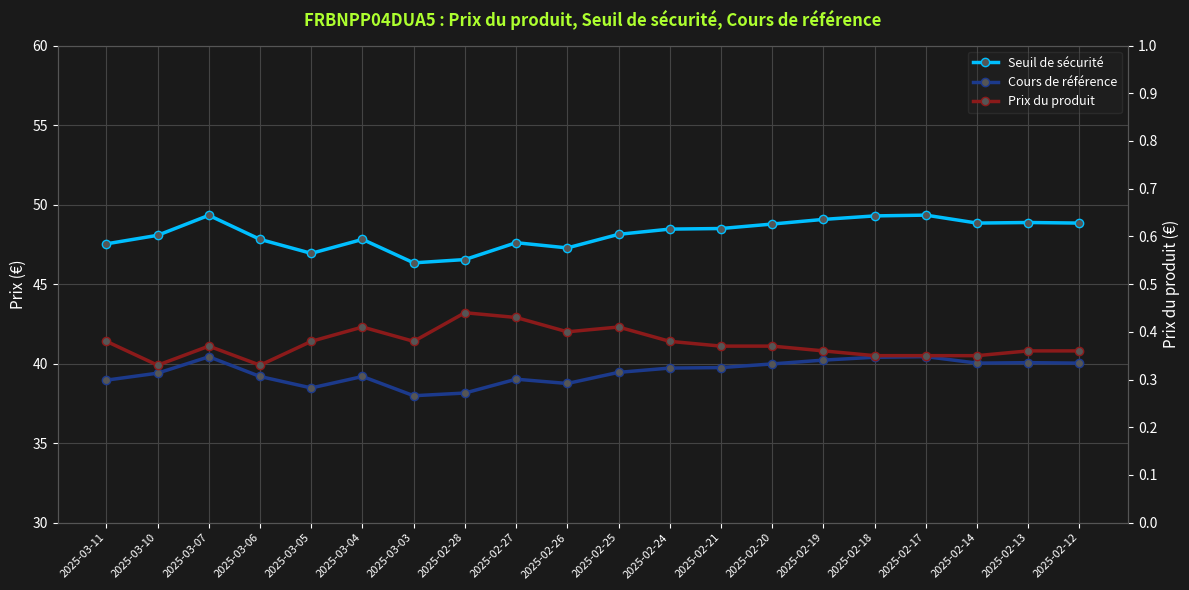

True or false: Seuil de sécurité has more than 1 points higher than both neighbors.

True